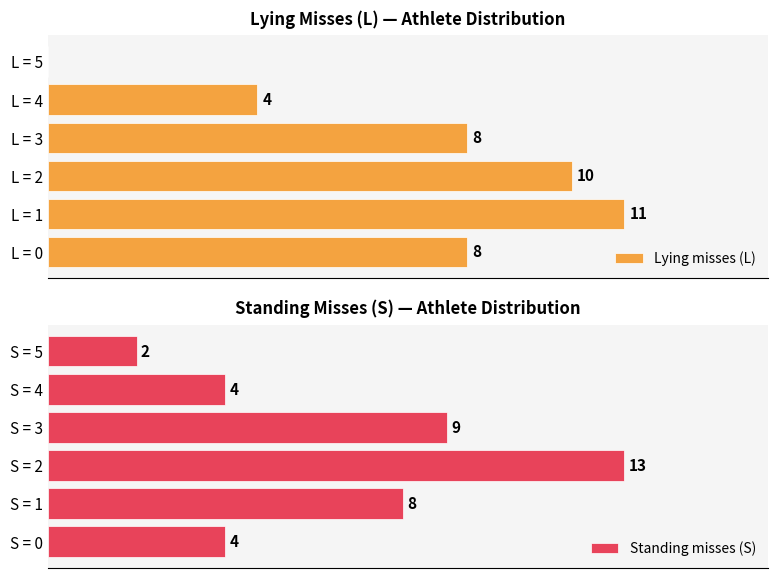

Which category has the highest value in the Lying misses (L) series?

L = 1